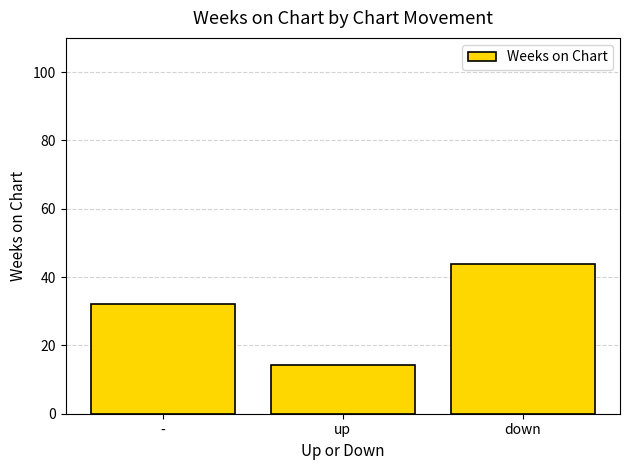

What is the difference between the values at down and up?

29.4